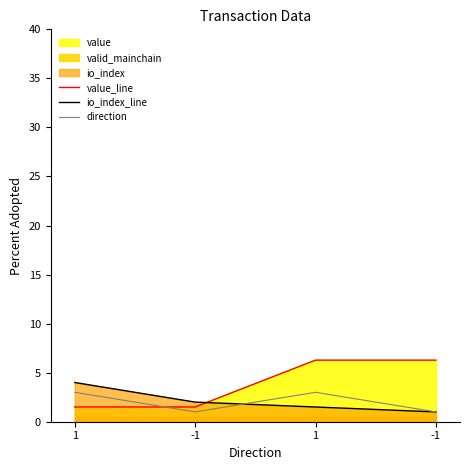

Which series has the widest spread of values?

value_line